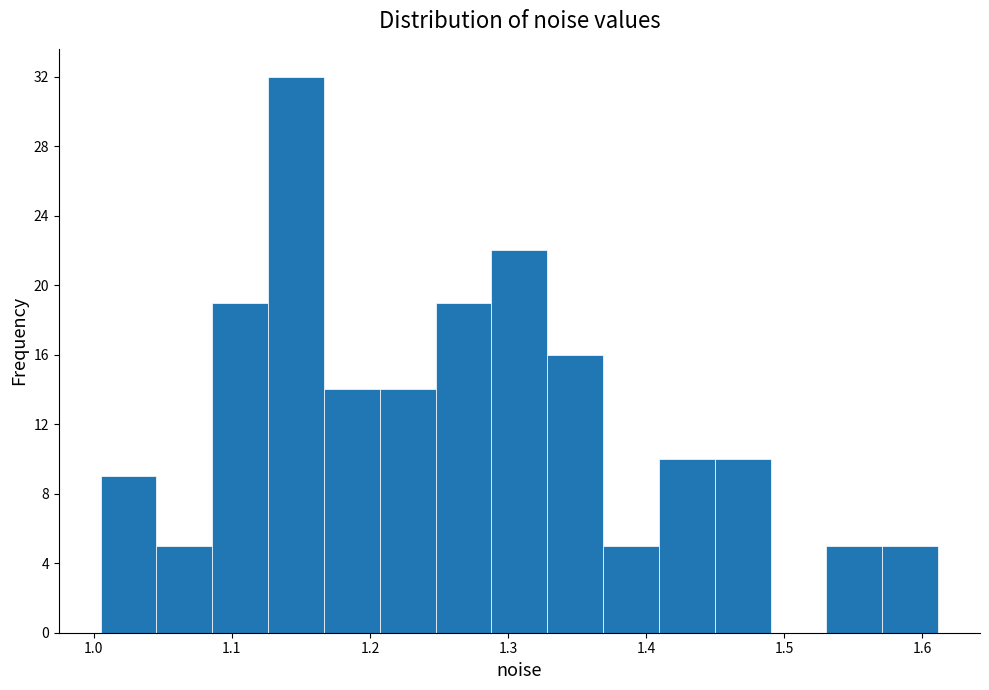

What is the height of the bar covering 1.00 to 1.05 on the x-axis? Neither the bar edges nor the heights are printed on the chart, so give them approximately, as read against the axes.

9